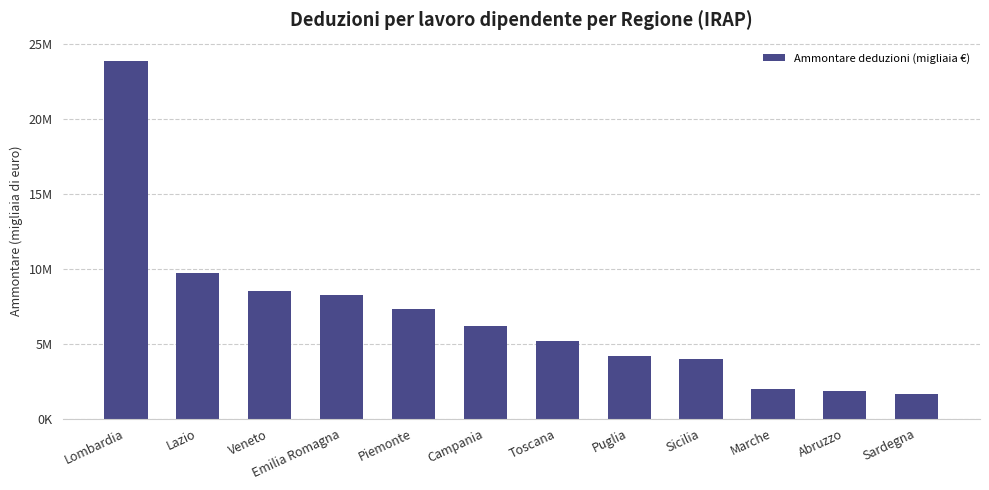

What is the ratio of the value at Abruzzo to the value at Sardegna?

1.1